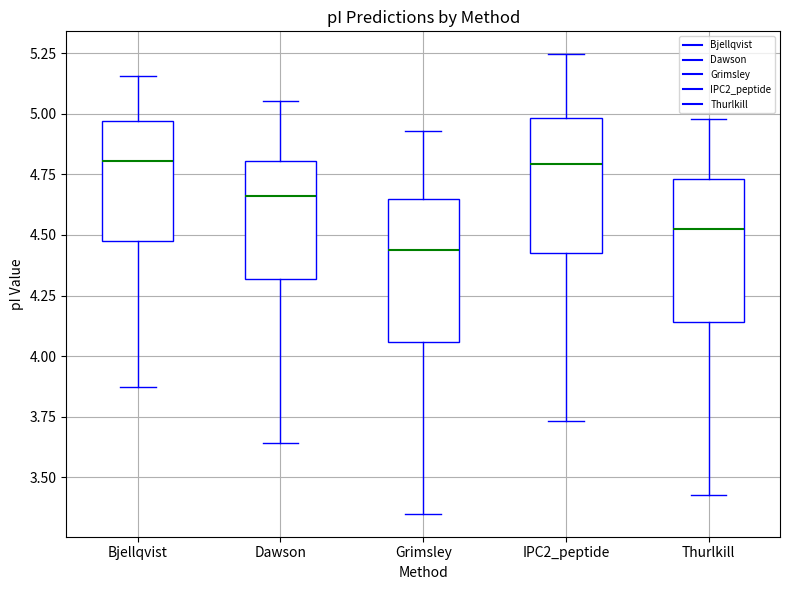

Reading left to right, transcribe this box plot: for each box, give where its median line is, the range the box spans, and where its two whiskers end, as read against the y-axis. The values are not printed on the chart, so give them approximately, as read against the axis.

Bjellqvist: median 4.80, box 4.50 to 4.95, whiskers 3.85 to 5.15
Dawson: median 4.65, box 4.30 to 4.80, whiskers 3.65 to 5.05
Grimsley: median 4.45, box 4.05 to 4.65, whiskers 3.35 to 4.95
IPC2_peptide: median 4.80, box 4.40 to 5.00, whiskers 3.75 to 5.25
Thurlkill: median 4.55, box 4.15 to 4.75, whiskers 3.45 to 5.00